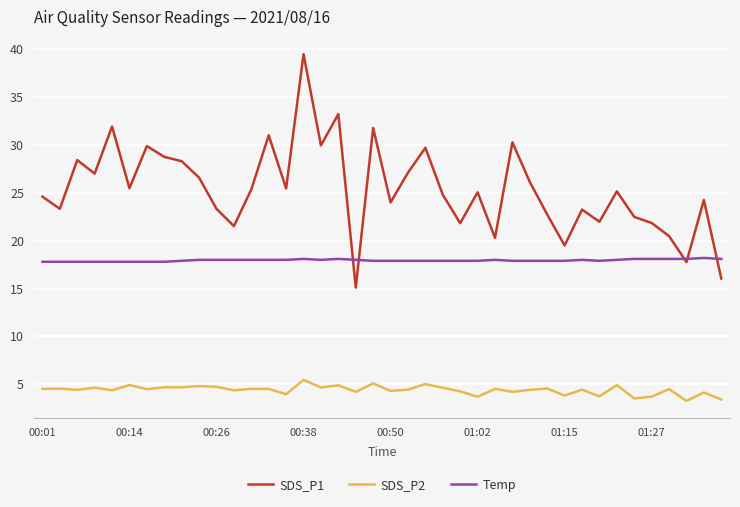

Which series has the largest total across all categories?

SDS_P1